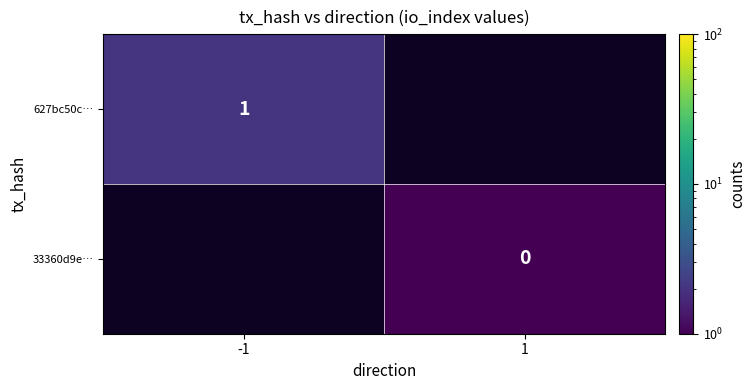

Is it true that 627bc50c… equals 1 at -1?

True